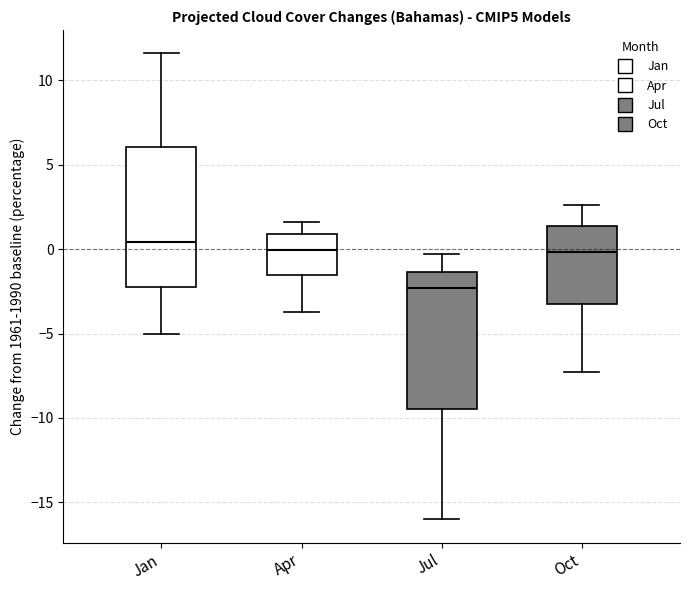

Where does the upper whisker of the box for Jul end on the y-axis? The values are not printed on the chart, so give them approximately, as read against the axis.

-0.5